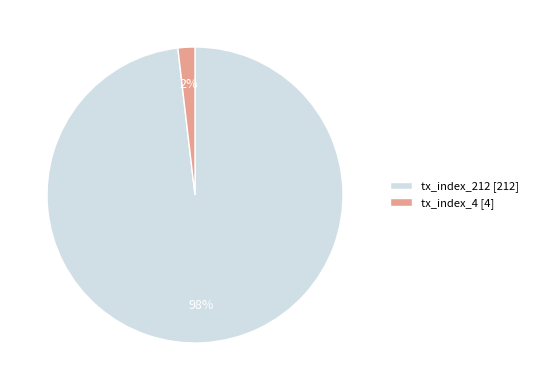

Combined, do tx_index_4 [4] and tx_index_212 [212] account for over 50%?

Yes